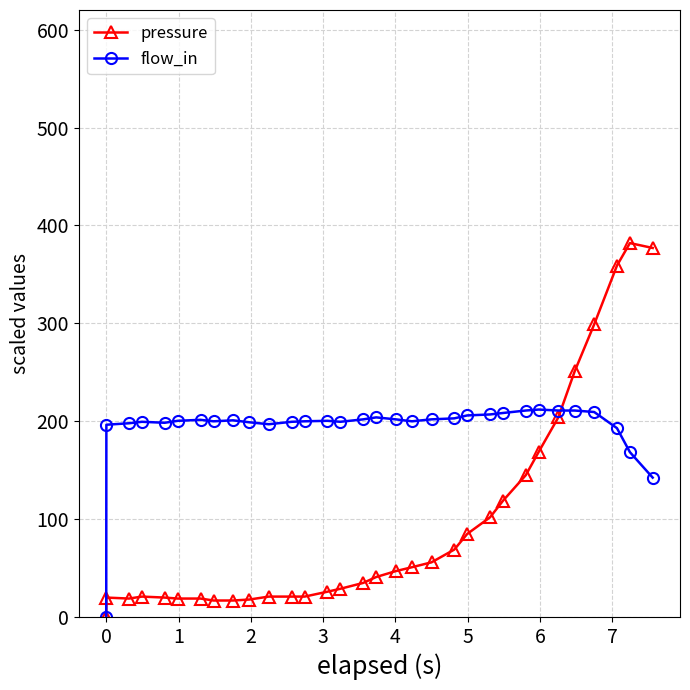

Which series has the widest spread of values?

pressure